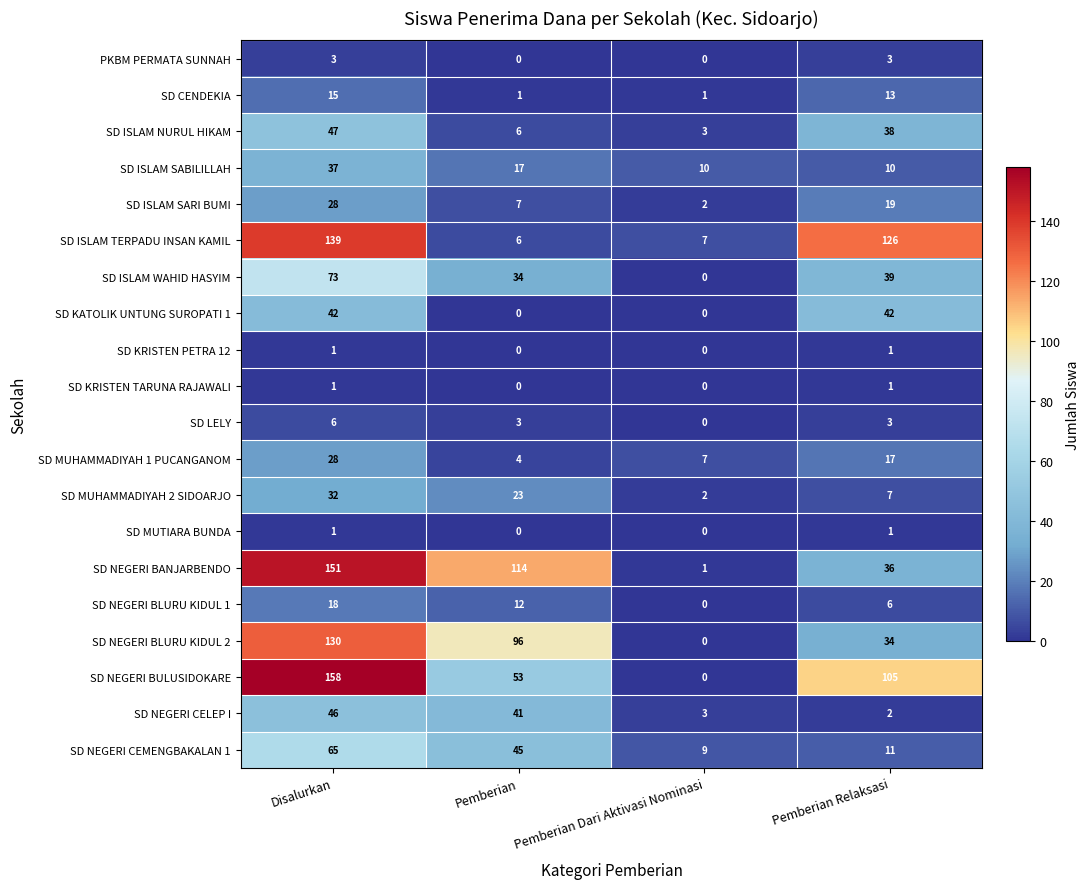

Which series has the largest range (max minus min)?

SD NEGERI BULUSIDOKARE